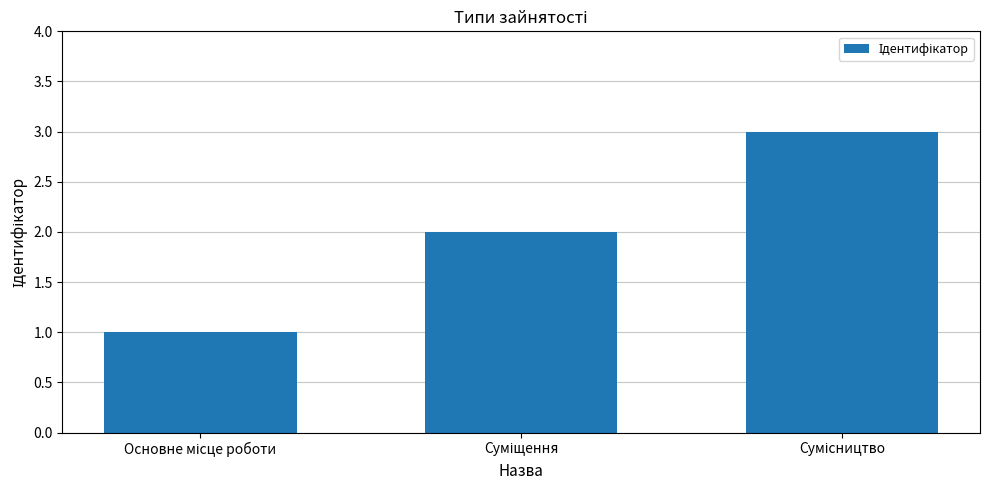

What is the greatest value displayed?

3